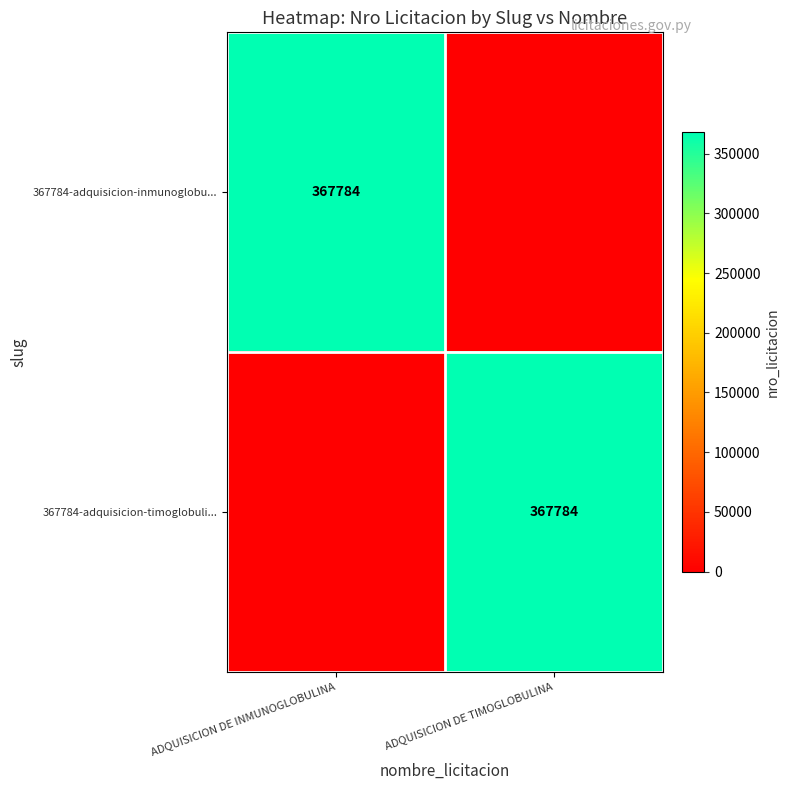

True or false: 367784-adquisicion-inmunoglobu... has a value of 516852 at ADQUISICION DE INMUNOGLOBULINA.

False